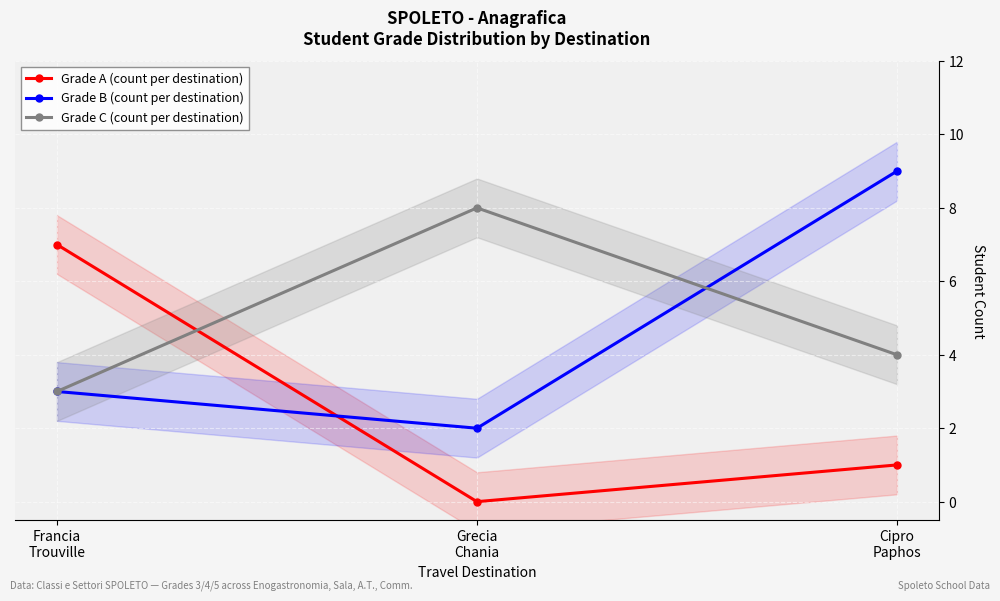

What are all the series names shown in the legend?

Grade A (count per destination), Grade B (count per destination), Grade C (count per destination)